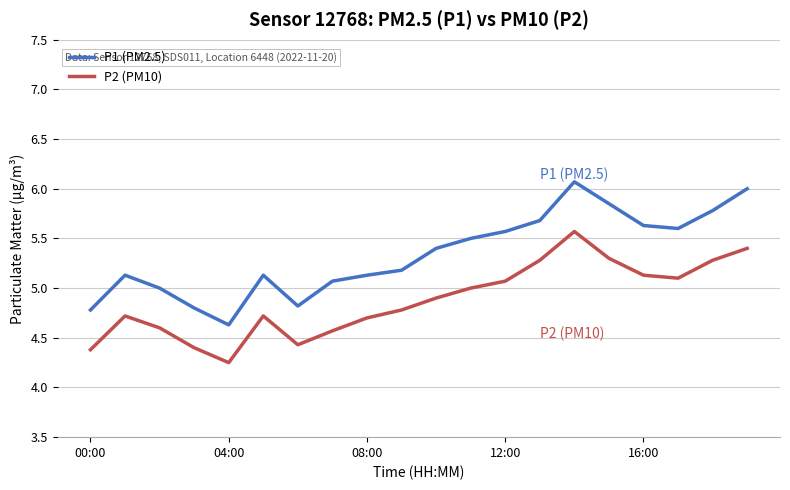

Which series has the widest spread of values?

P1 (PM2.5)